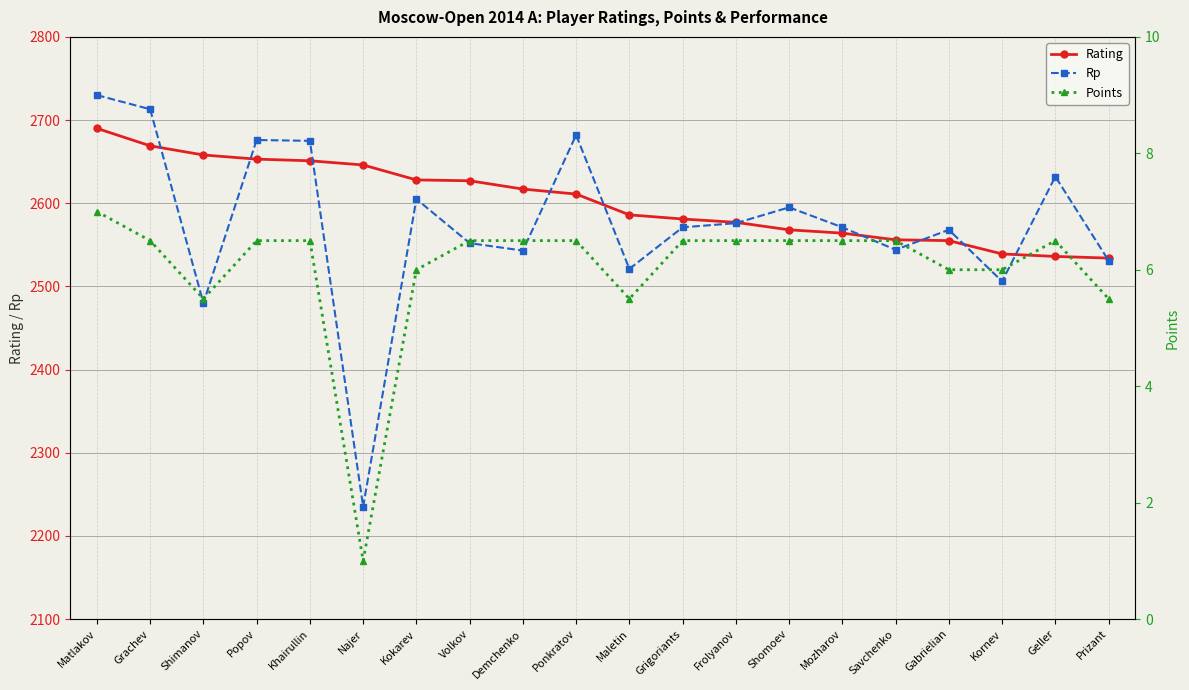

Where does the Points series first go above 6?

Matlakov